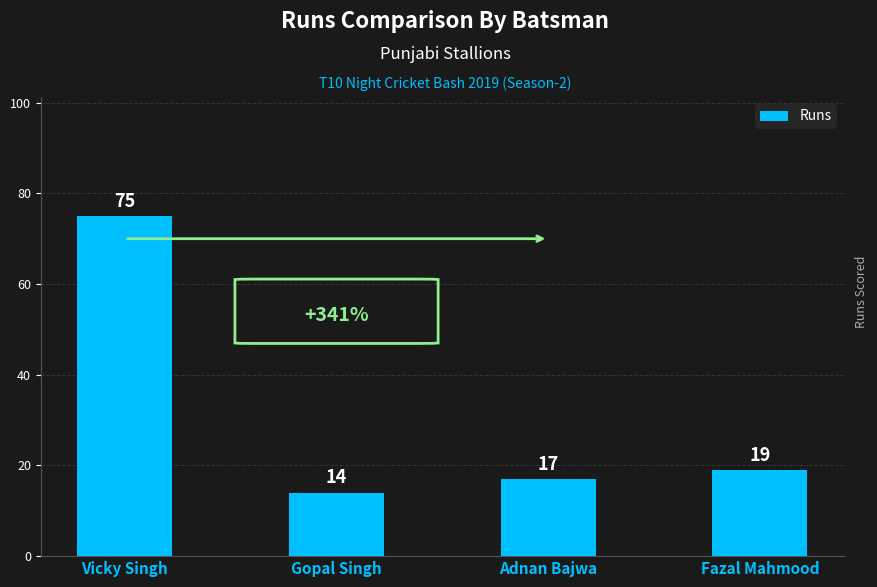

Is it true that the value at Gopal Singh is 14?

True